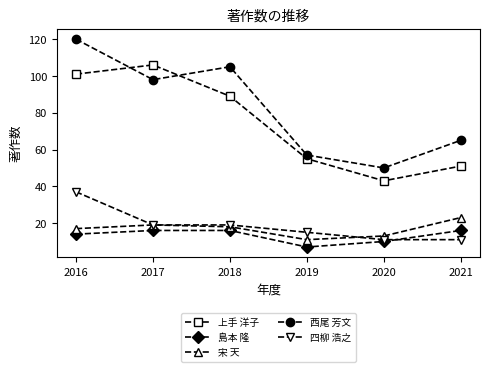

Reading left to right, what are all the values shown in this chart?

上手 洋子: 101	106	89	55	43	51
島本 隆: 14	16	16	7	10	16
宋 天: 17	19	18	11	13	23
西尾 芳文: 120	98	105	57	50	65
四柳 浩之: 37	19	19	15	11	11